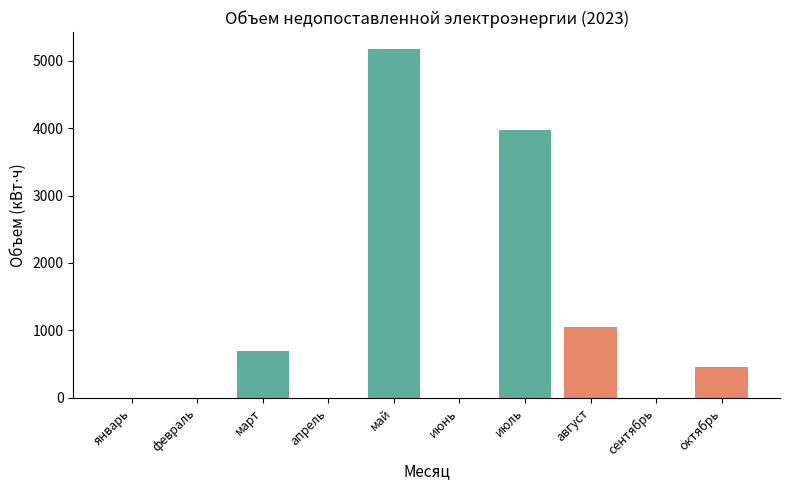

What is the change in value from апрель to июль?

+3970.5